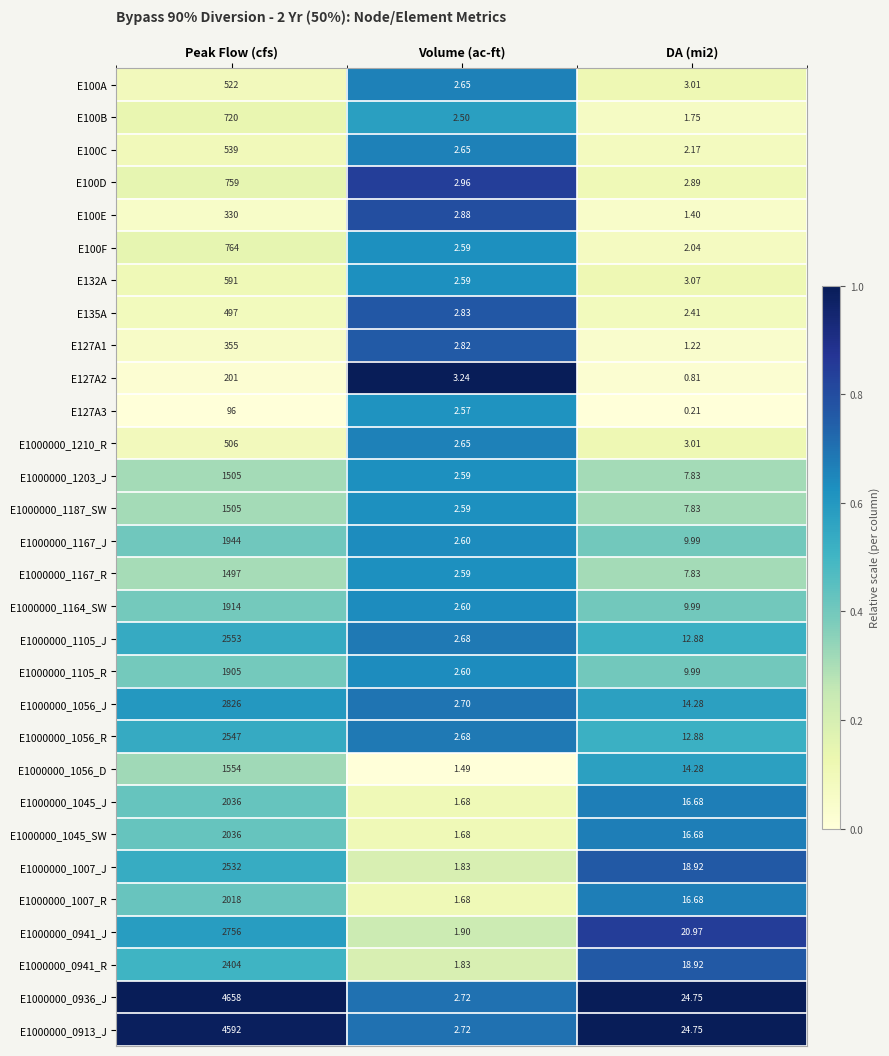

At which category is the sum across all series the highest?

Peak Flow (cfs)